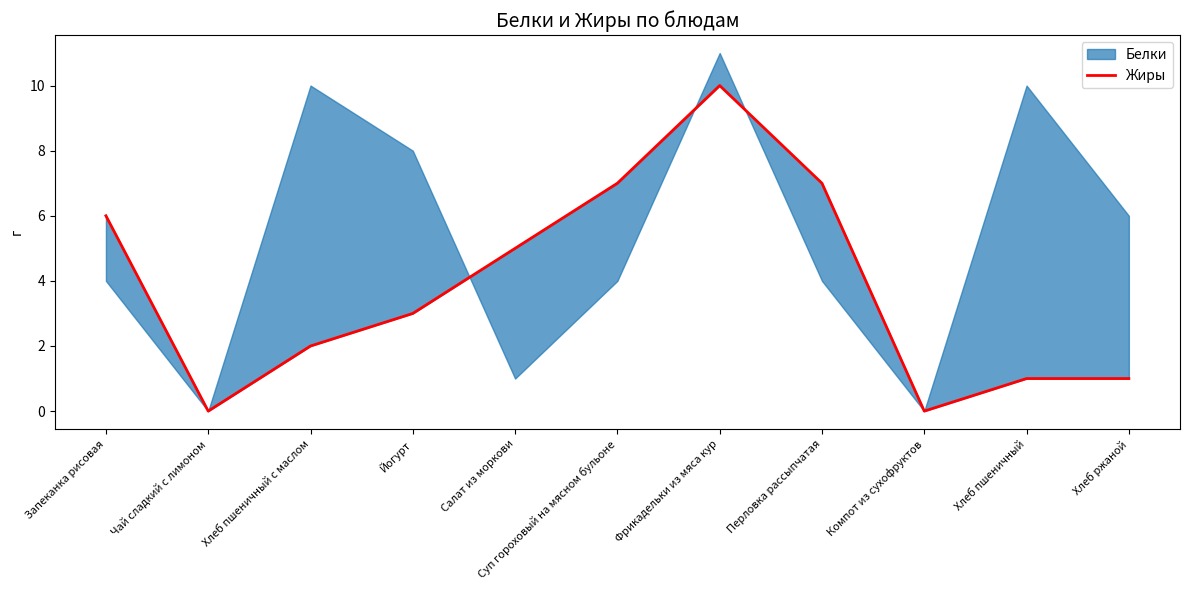

Reading right to left, extract all data points from this chart.

1	1	0	7	10	7	5	3	2	0	6